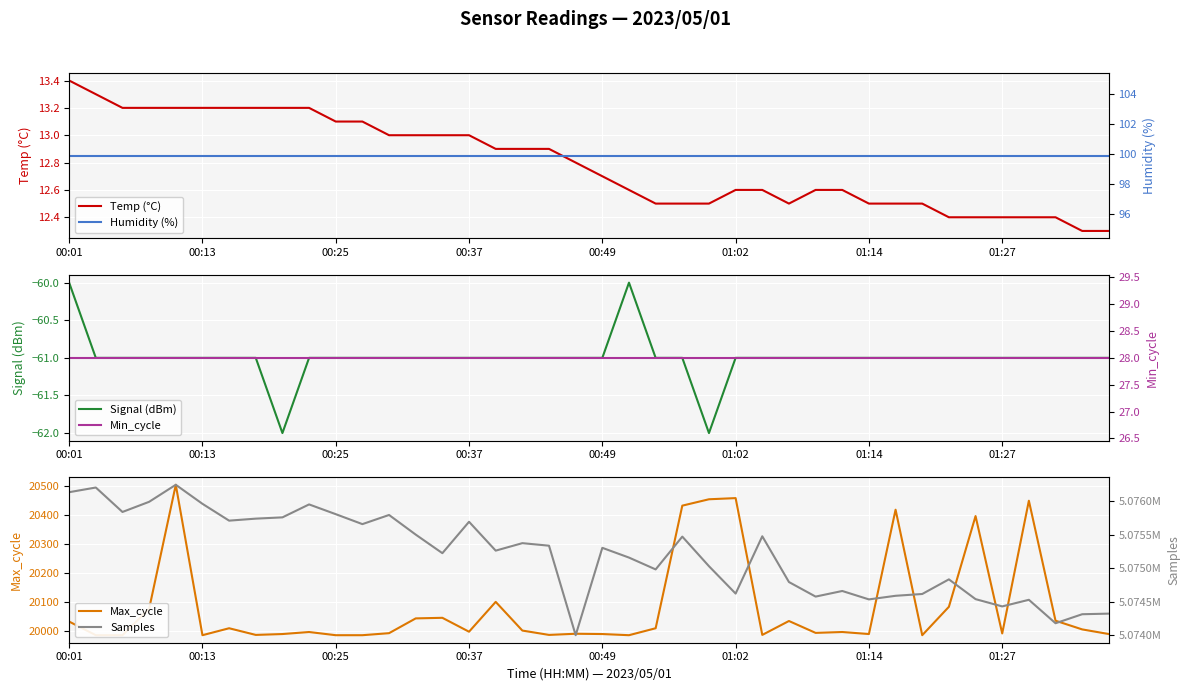

What is the highest value of the Temp (°C) series?

13.4